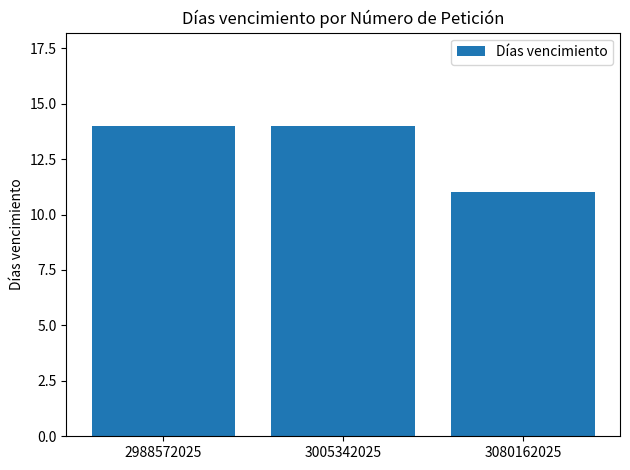

Reading left to right, transcribe all the data shown in this chart.

14	14	11